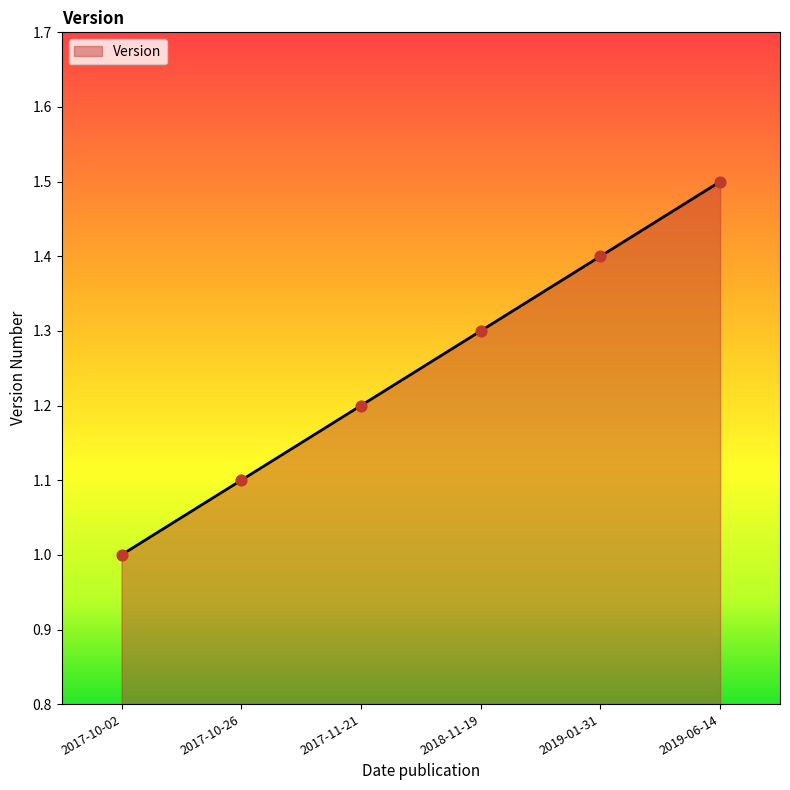

What is the change in value from 2017-10-26 to 2018-11-19?

+0.2